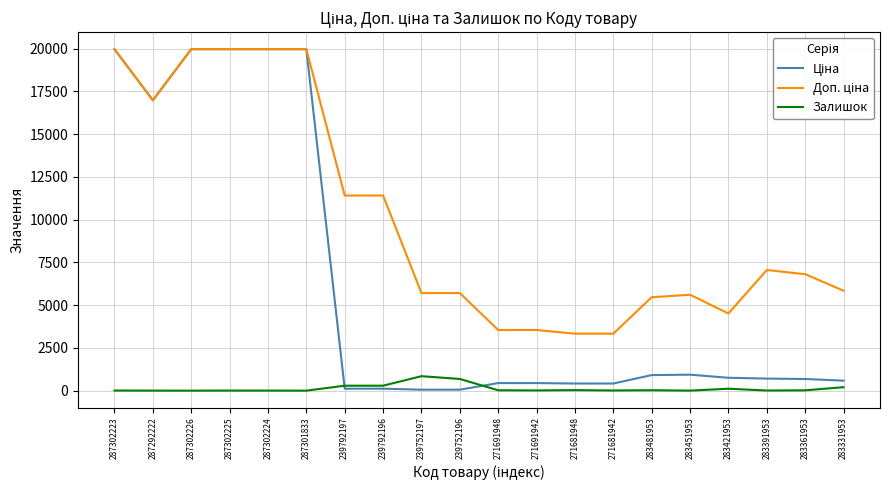

Where does the Залишок series first go above 19?

239792197